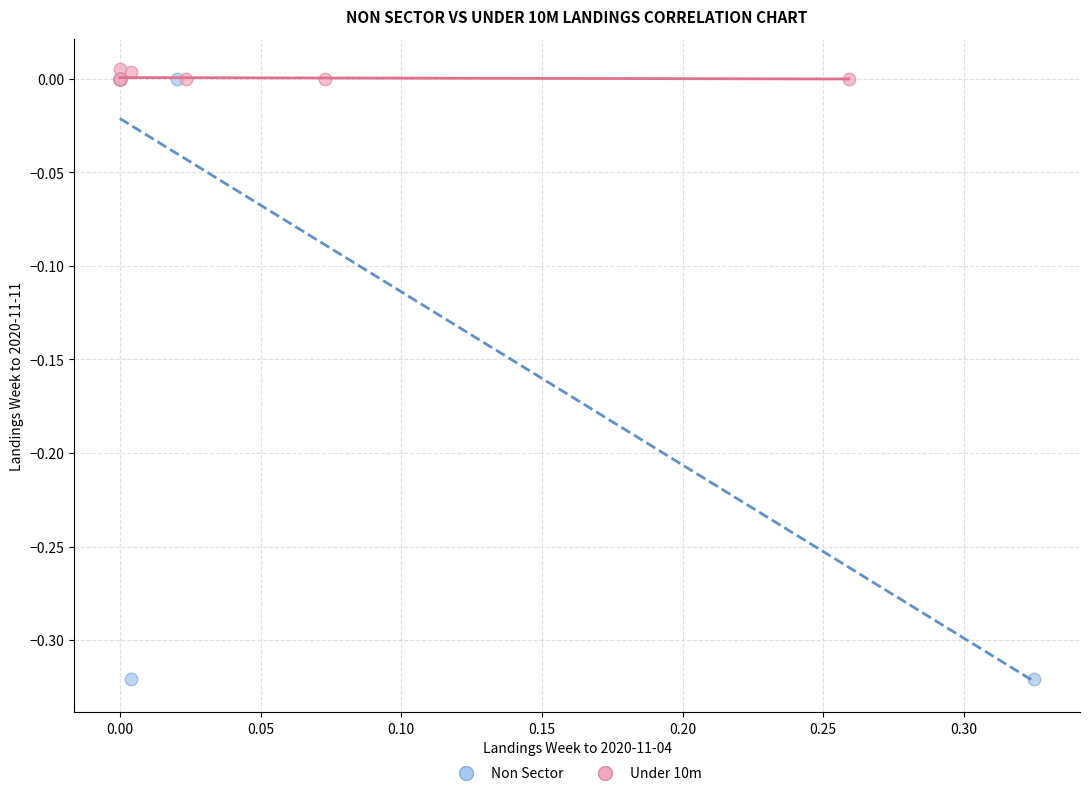

Which series contains the lowest Y value?

Non Sector